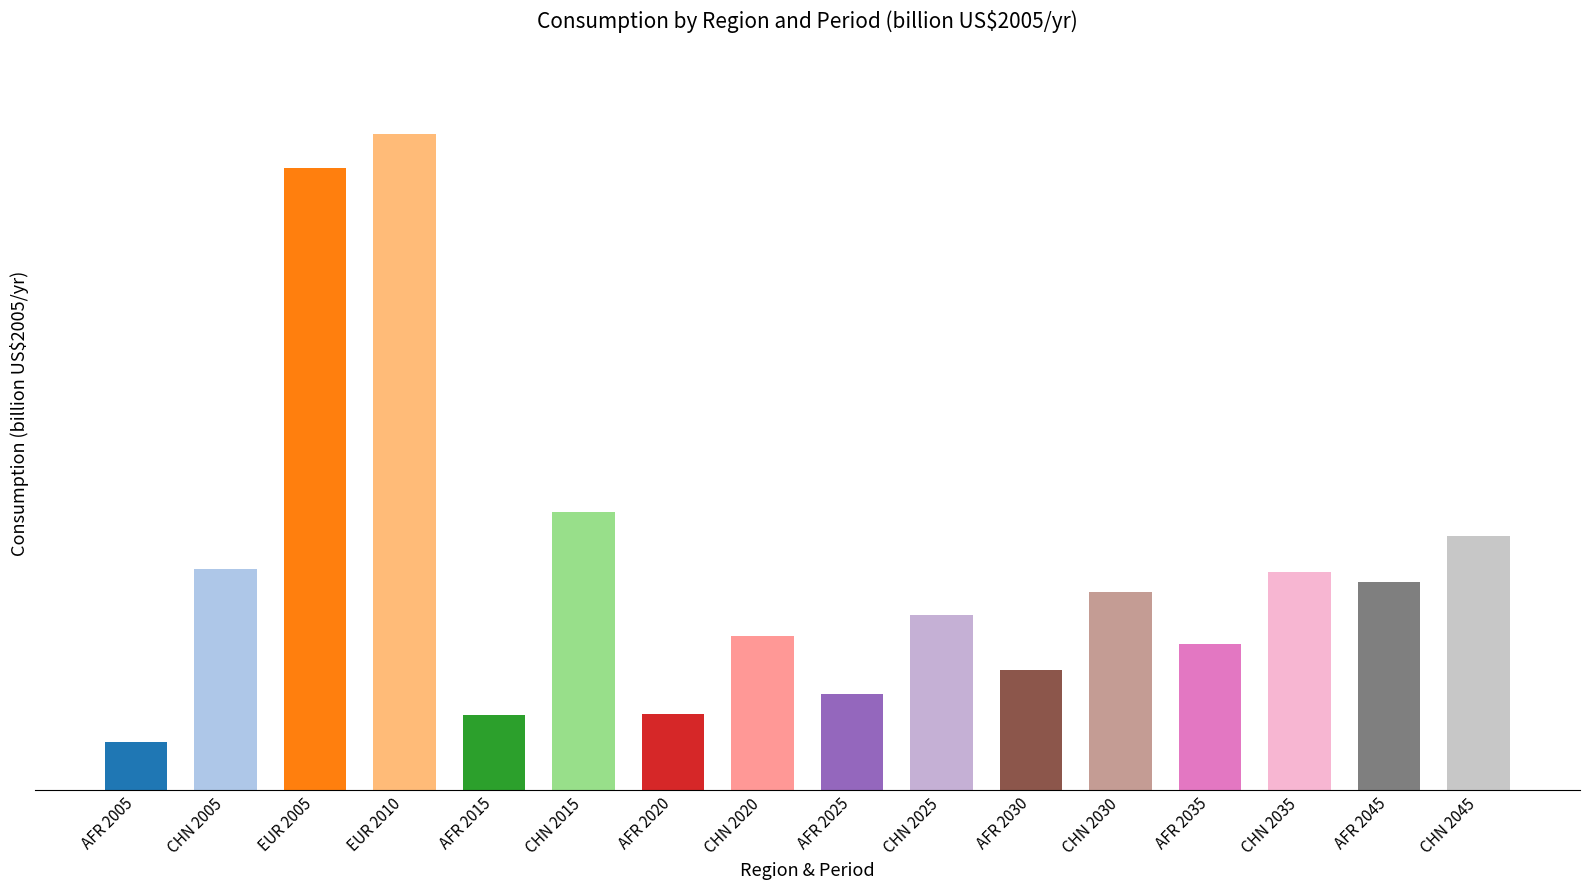

Is it true that the value at CHN 2025 is 787.7?

False